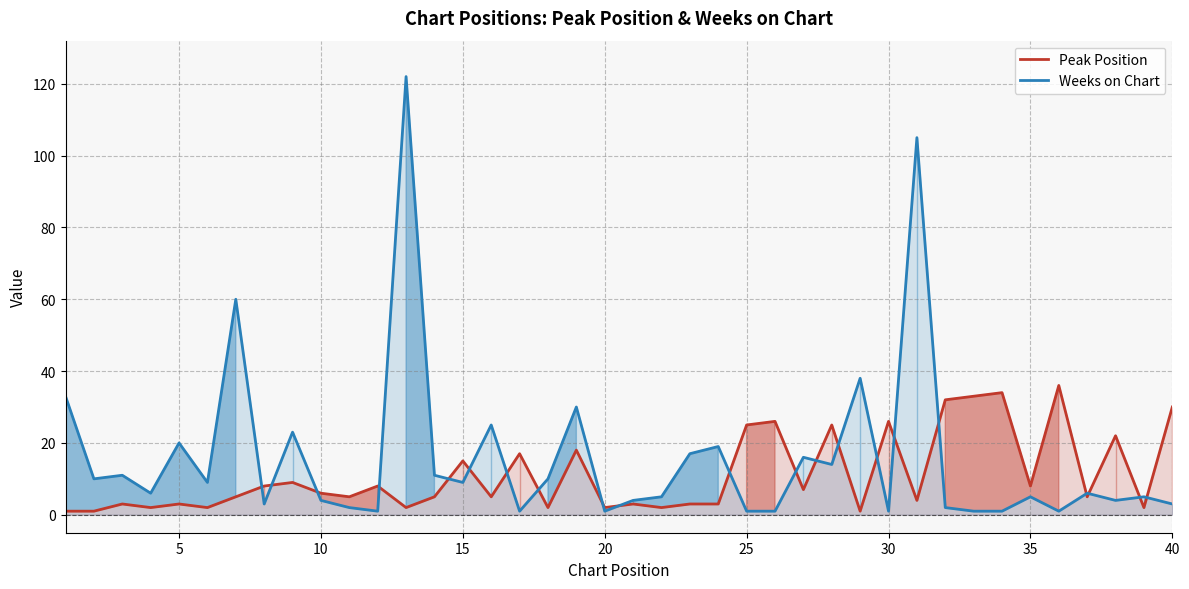

How many times do Weeks on Chart and Peak Position cross each other?

21